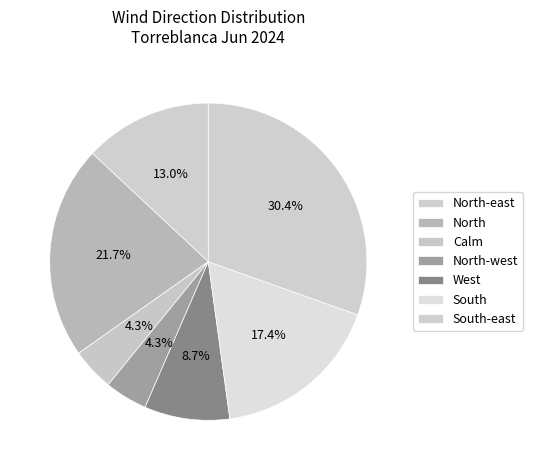

What is the total percentage of South-east and North?

34.6%